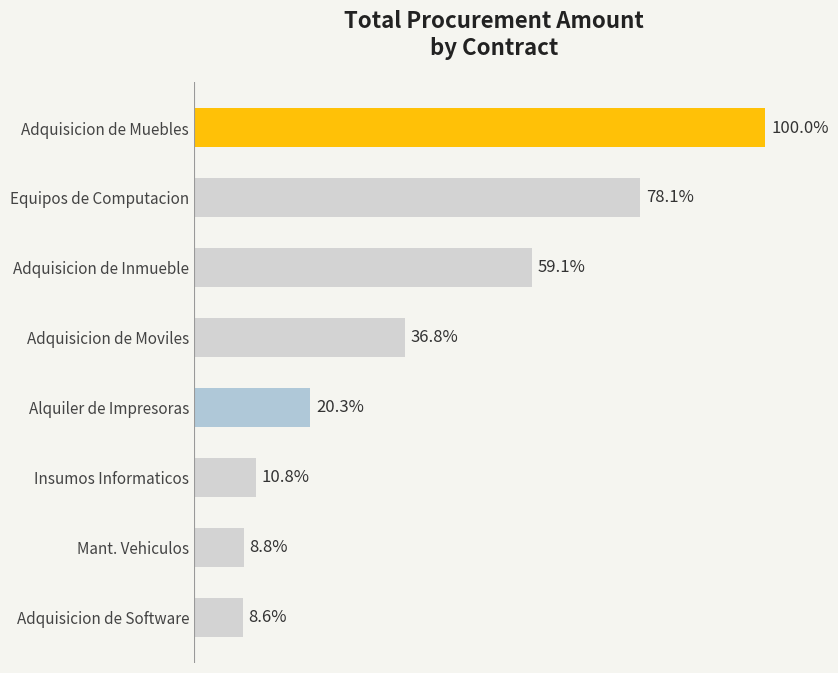

Does the chart contain any negative values?

No